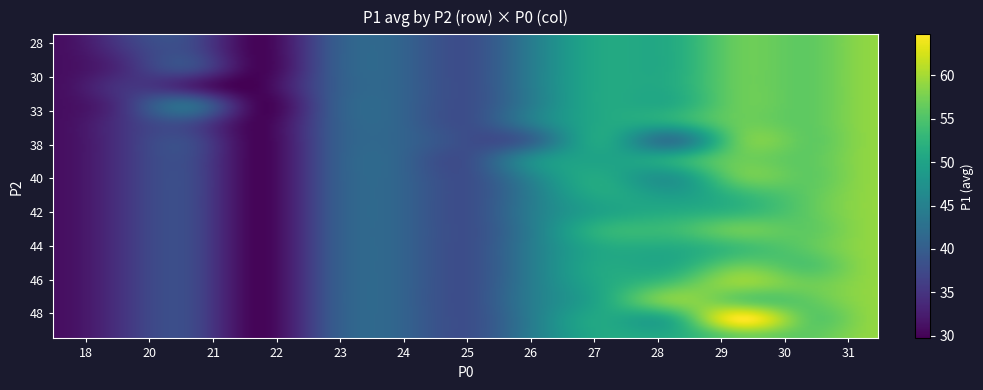

Reading left to right, extract all data points from this chart.

r0: 0=28	1=47	2=58
r1: 0=29	1=48	2=65
r2: 0=29	1=46	2=59
r3: 0=28	1=42	2=52
r4: 0=30	1=46	2=57
r5: 0=31	1=49	2=59
r6: 0=30	1=45	2=55
r7: 0=28	1=42	2=51
r8: 0=28	1=40	2=46
r9: 0=28	1=43	2=53
r10: 0=28	1=41	2=49
r11: 0=29	1=41	2=53
r12: 0=29	1=44	2=55
r13: 0=27	1=39	2=50
r14: 0=29	1=42	2=53
r15: 0=29	1=44	2=54
r16: 0=28	1=46	2=55
r17: 0=29	1=44	2=52
r18: 0=28	1=43	2=54
r19: 0=28	1=42	2=51
r20: 0=29	1=44	2=54
r21: 0=27	1=42	2=50
r22: 0=28	1=38	2=43
r23: 0=27	1=43	2=54
r24: 0=26	1=38	2=41
r25: 0=27	1=43	2=51
r26: 0=26	1=40	2=46
r27: 0=27	1=42	2=50
r28: 0=28	1=40	2=50
r29: 0=26	1=39	2=47
r30: 0=25	1=36	2=38
r31: 0=23	1=36	2=39
r32: 0=23	1=36	2=39
r33: 0=21	1=33	2=42
r34: 0=24	1=36	2=41
r35: 0=21	1=31	2=33
r36: 0=20	1=30	2=34
r37: 0=18	1=28	2=31
r38: 0=22	1=29	2=30
r39: 0=20	1=28	2=36